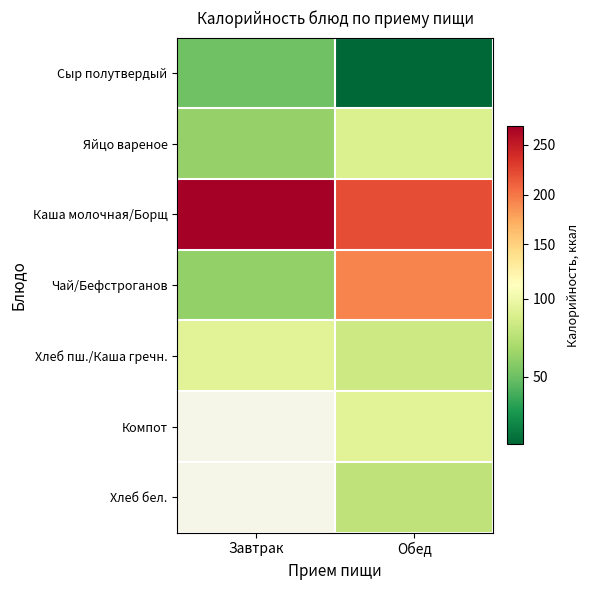

Which series changed the most between Завтрак and Обед?

Чай/Бефстроганов